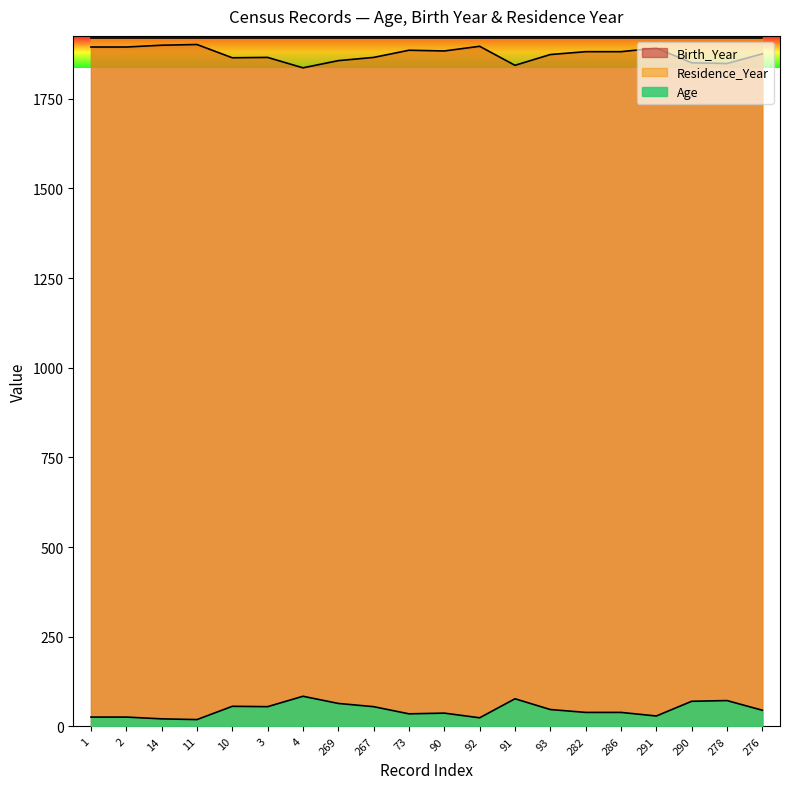

What is the spread (max minus min) of values at 267?

1865